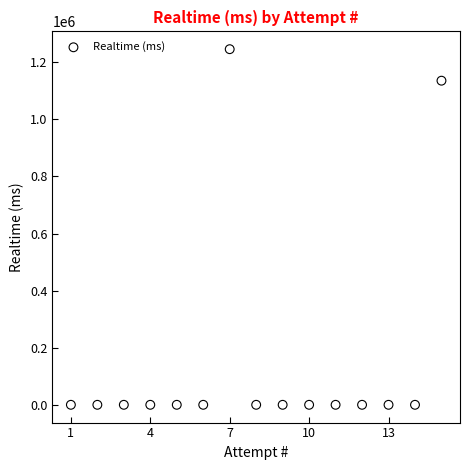

What Y value in the scatter plot is closest to 623042?

1135688